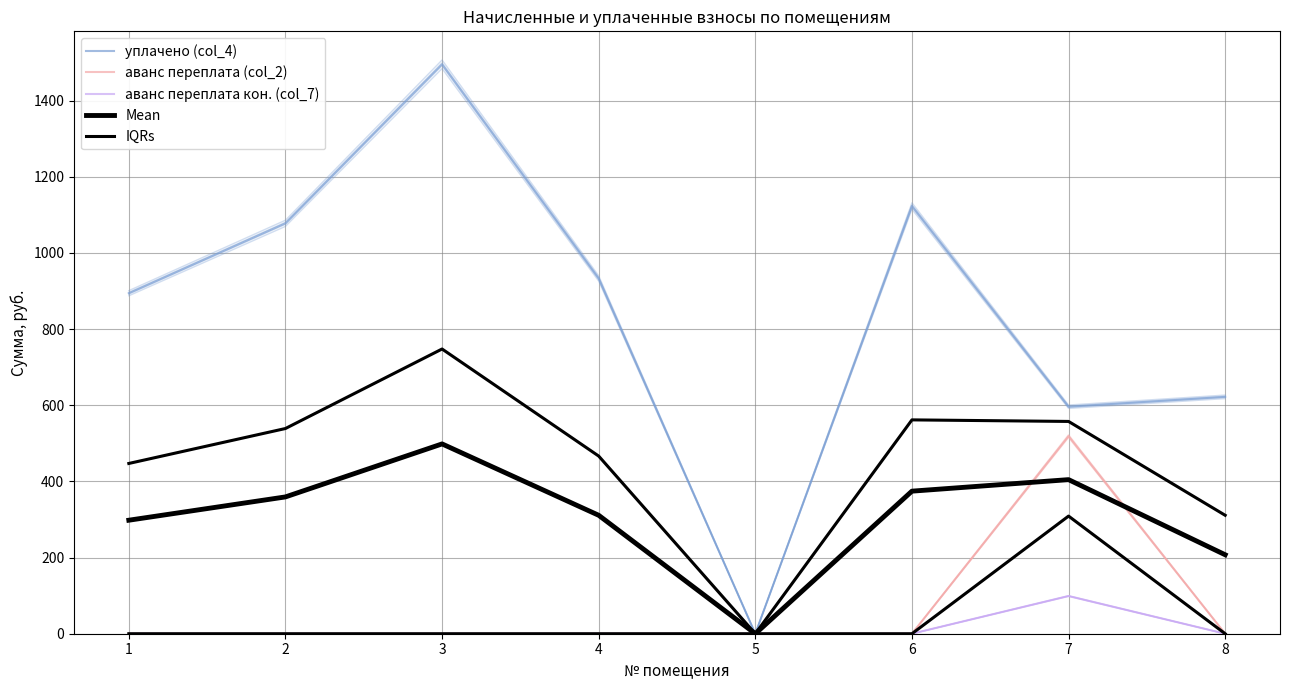

Does the chart have visible grid lines?

Yes